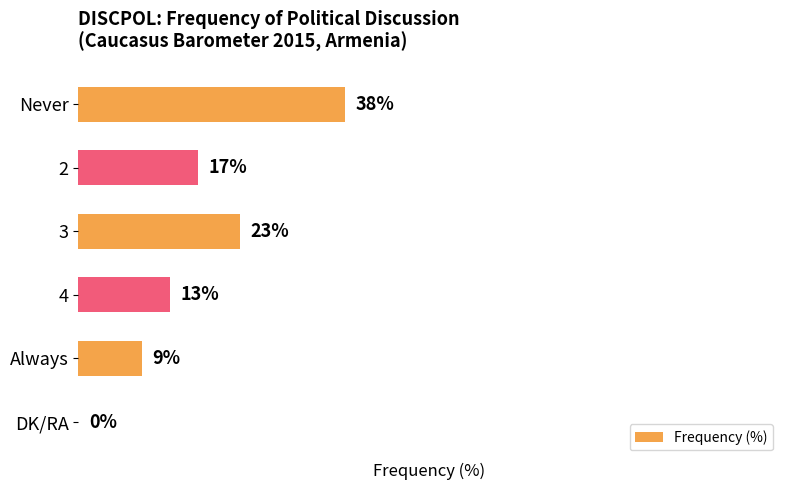

At which category does the chart reach its peak across all series?

Never